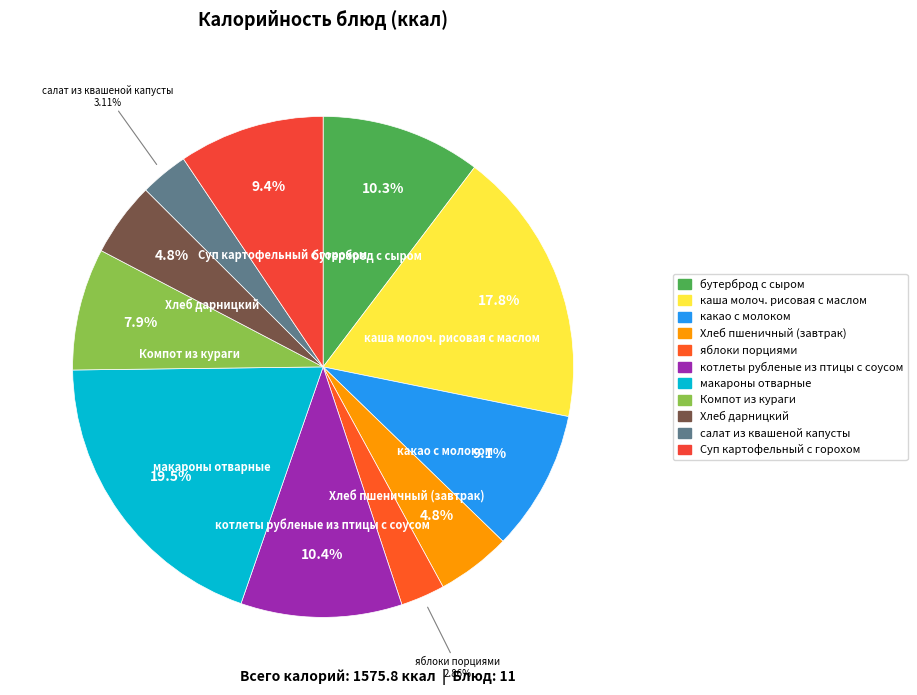

What percentage is the яблоки порциями slice, to the nearest percent?

3%